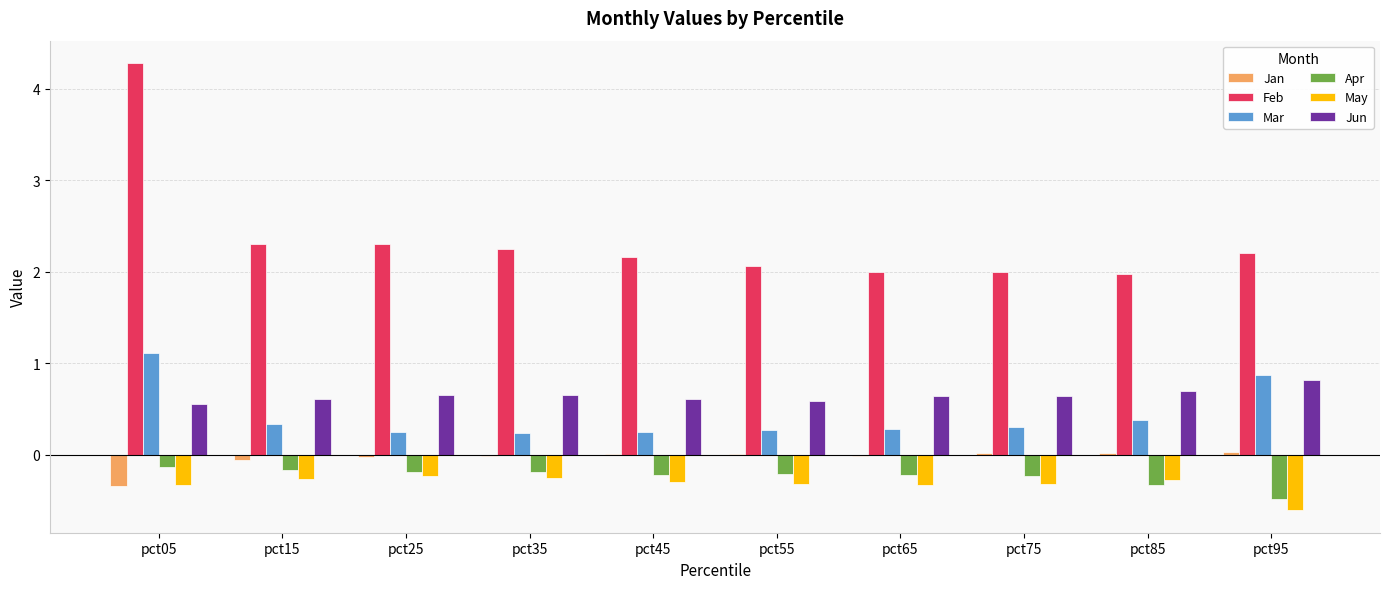

What is the sum of all Apr values?

-2.4